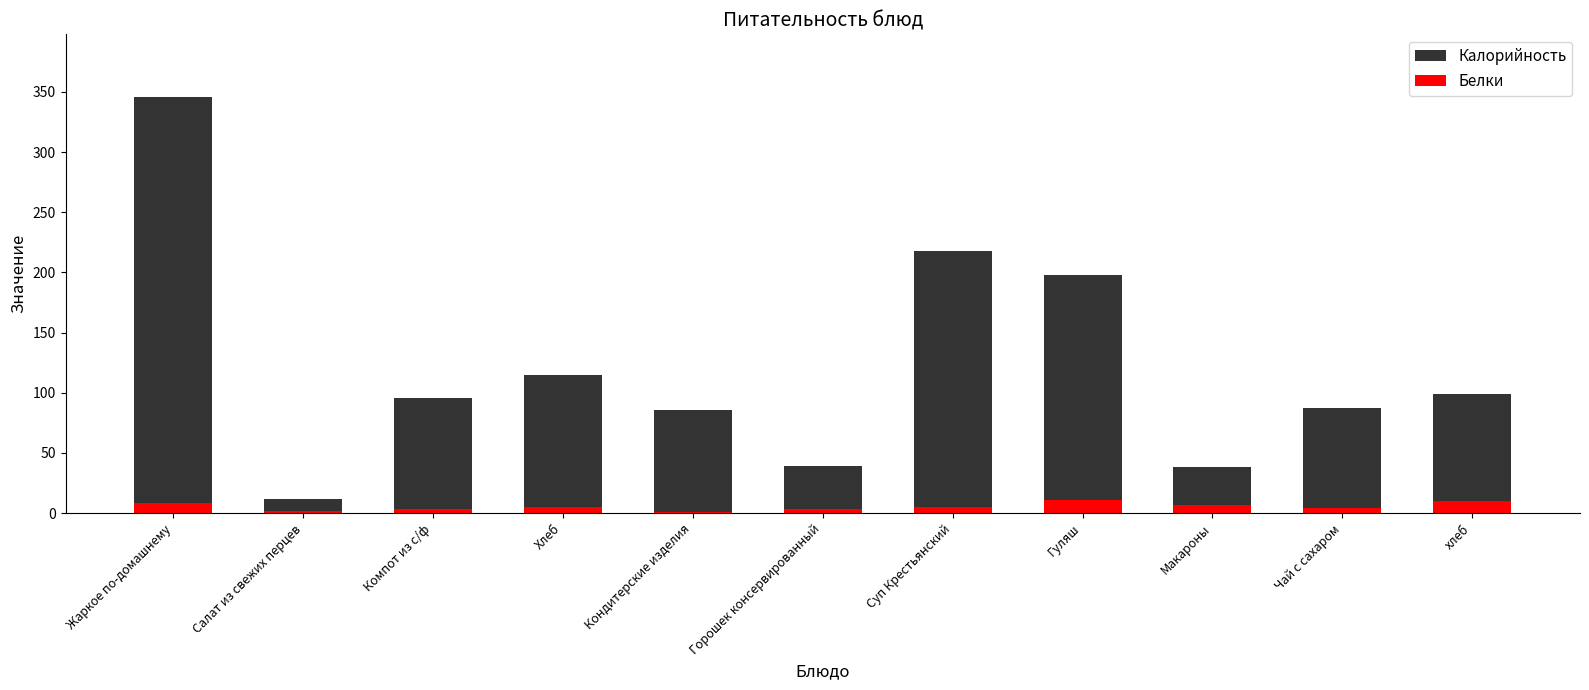

Rank the series by their average value, from highest to lowest.

Калорийность, Белки